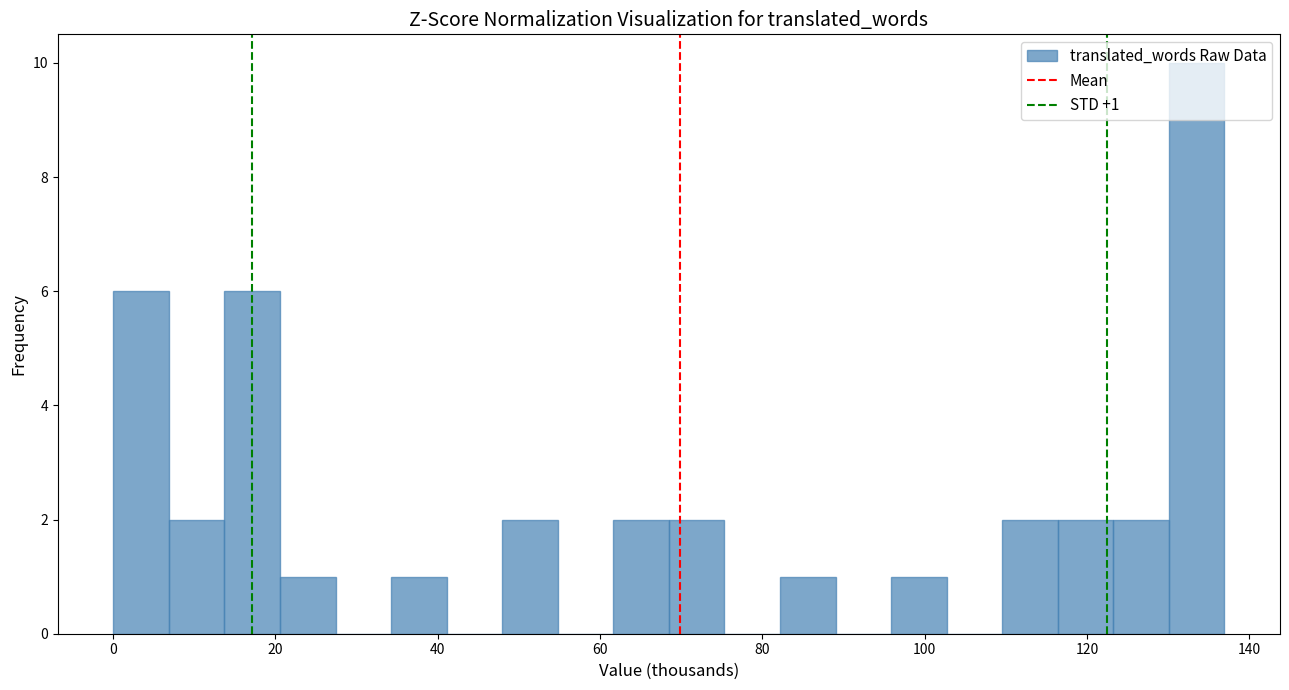

Around what value on the x-axis is the tallest bar? Give the approximate position of its centre, as read against the axis.

134